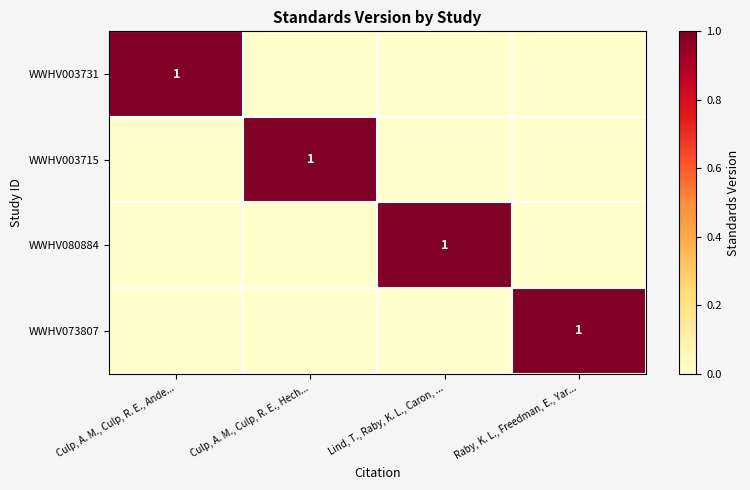

Is it true that WWHV080884 equals 2 at Lind, T., Raby, K. L., Caron, ...?

False